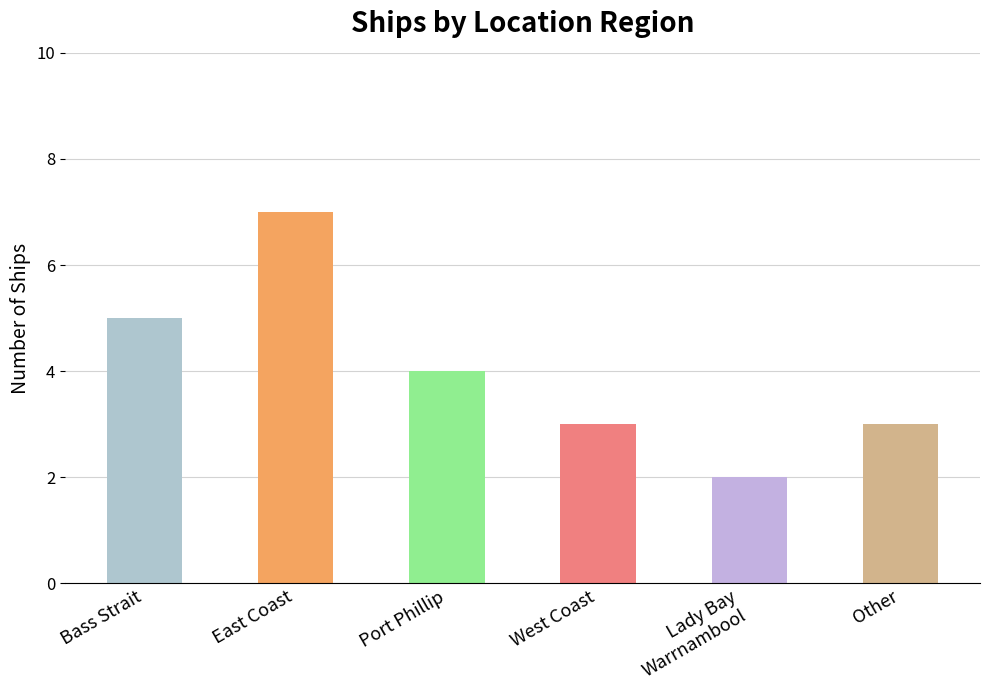

Which has a higher value, Lady Bay
Warrnambool or West Coast?

West Coast